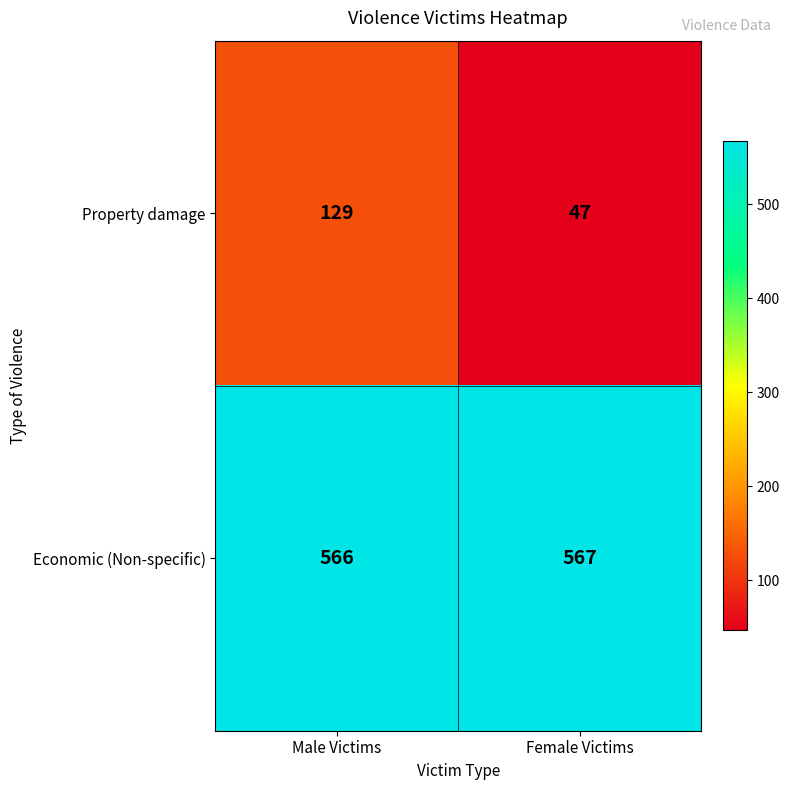

Reading right to left, list all the values displayed in this chart.

Property damage: Female Victims=47	Male Victims=129
Economic (Non-specific): Female Victims=567	Male Victims=566